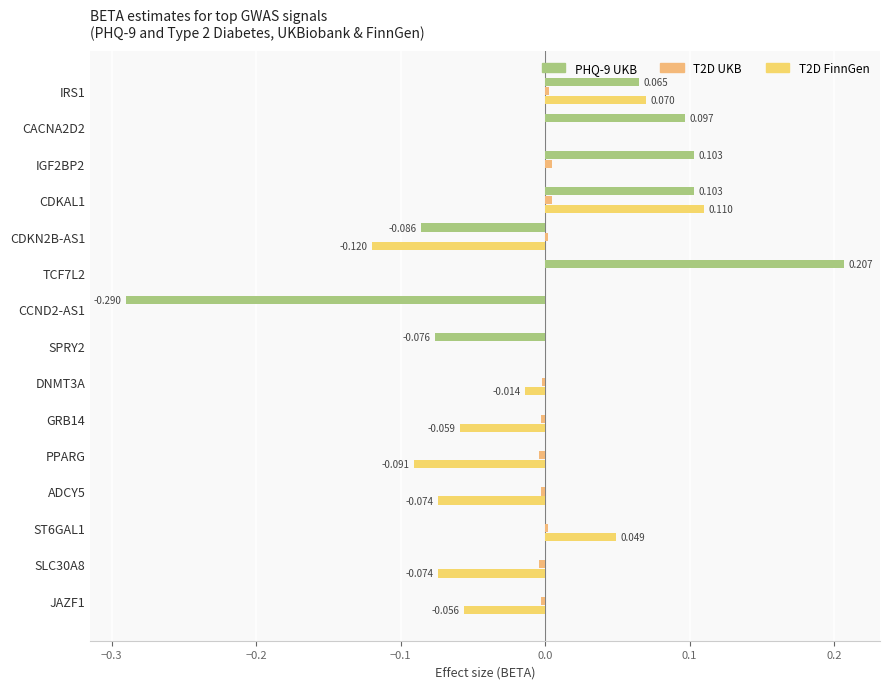

How many data points does each series have?

15